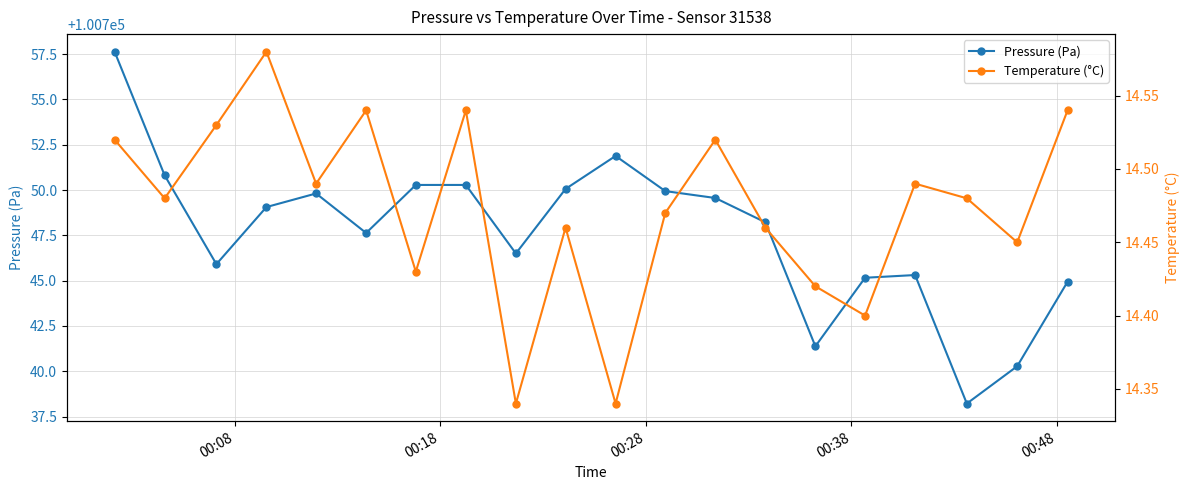

What is the average value of the Pressure (Pa) series?

100747.6